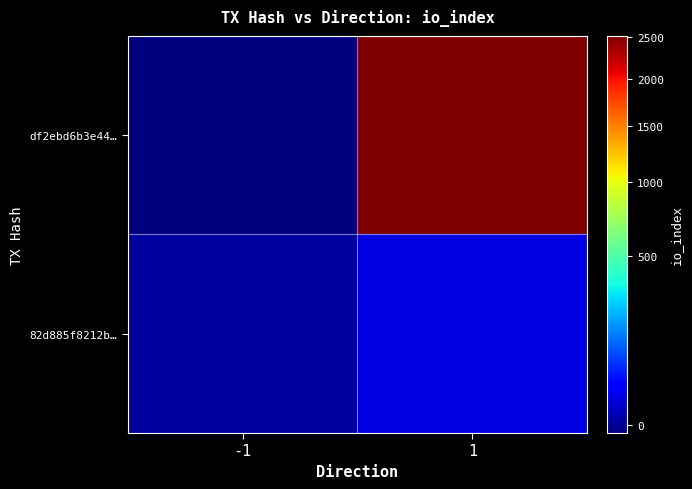

Which series has the largest total across all categories?

df2ebd6b3e44…